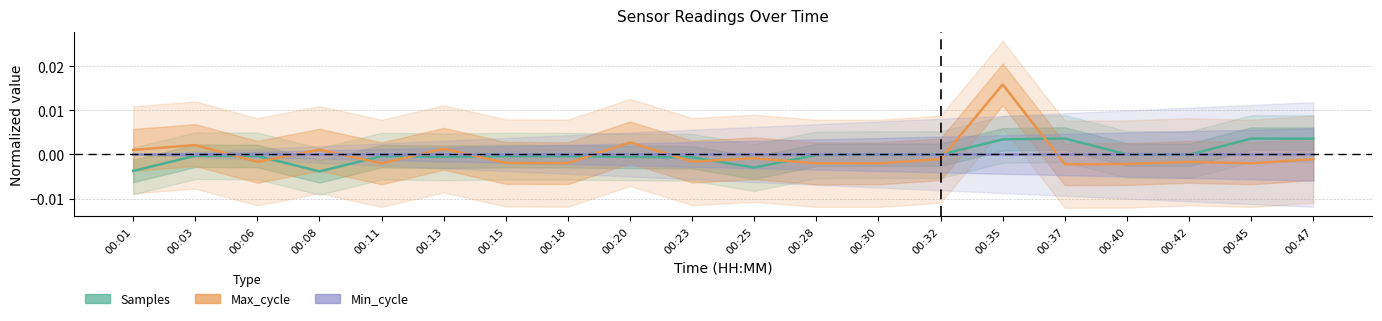

Where is the first local maximum for Max_cycle?

00:03